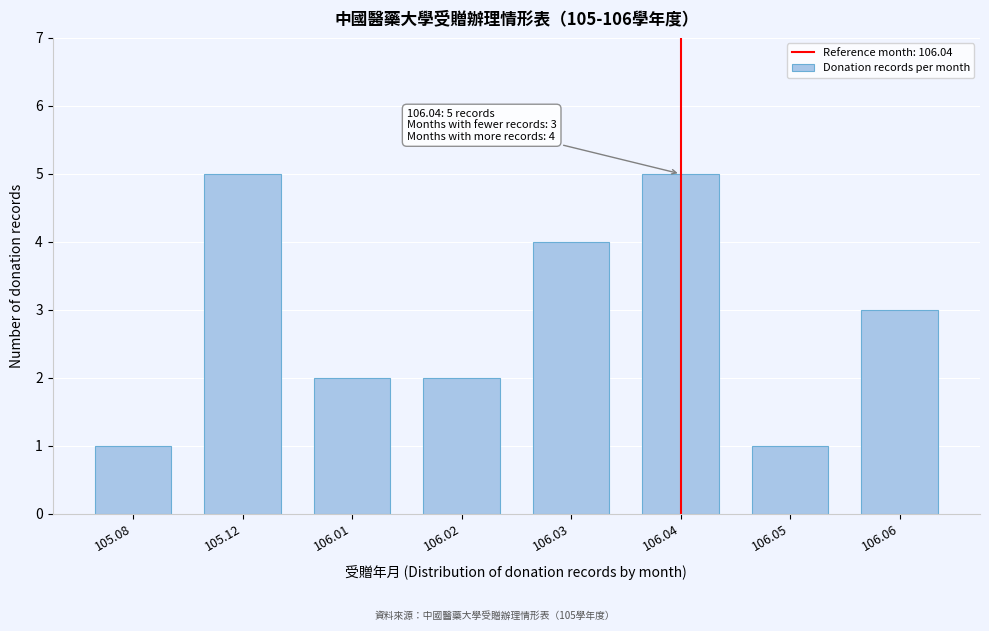

Reading left to right, extract all data points from this chart.

105.08=1	105.12=5	106.01=2	106.02=2	106.03=4	106.04=5	106.05=1	106.06=3